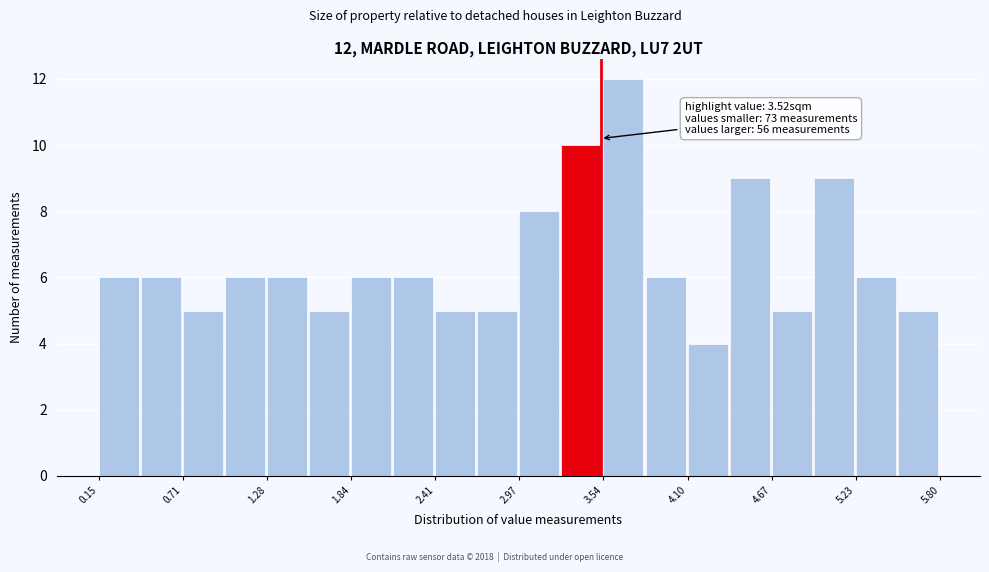

Around what value on the x-axis is the tallest bar? Give the approximate position of its centre, as read against the axis.

3.7